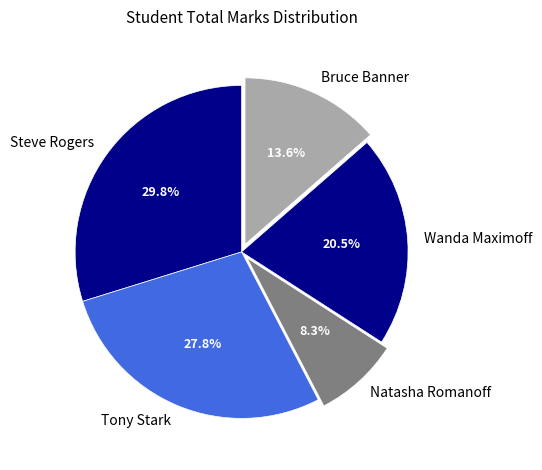

How many segments does this pie chart have?

5